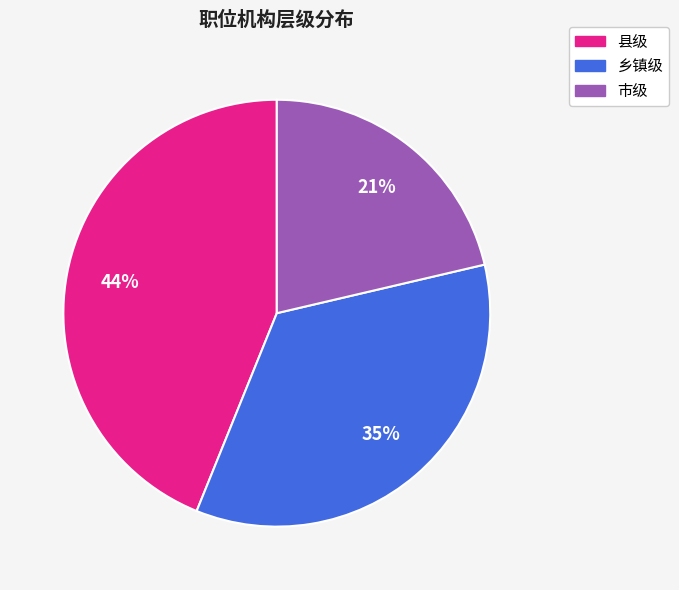

Which slice is the smallest?

市级